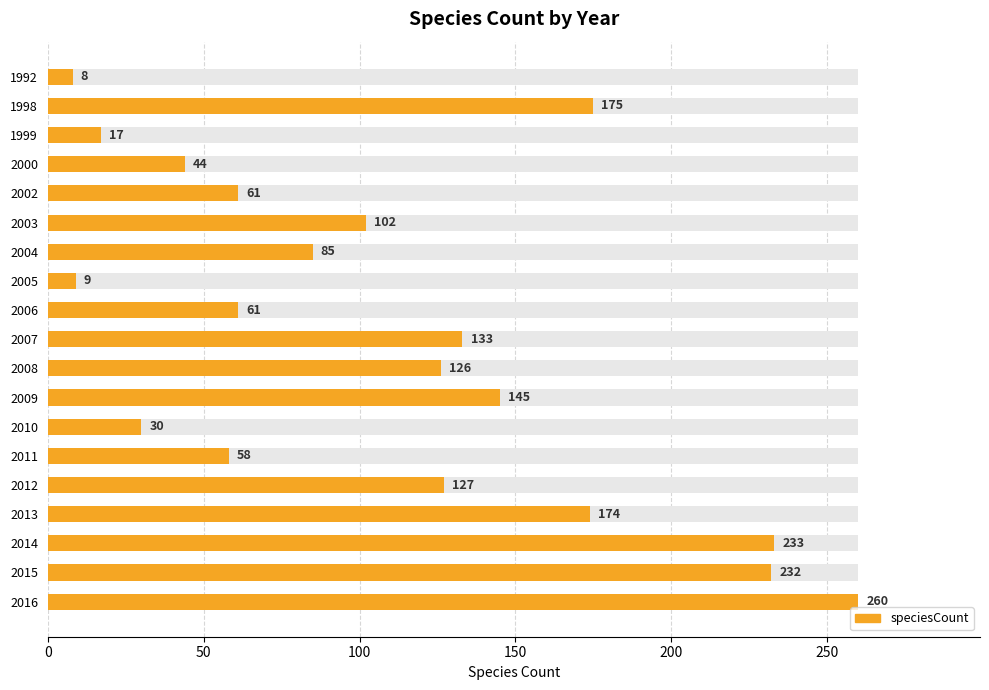

The value at 1998 is 69. True or false?

False